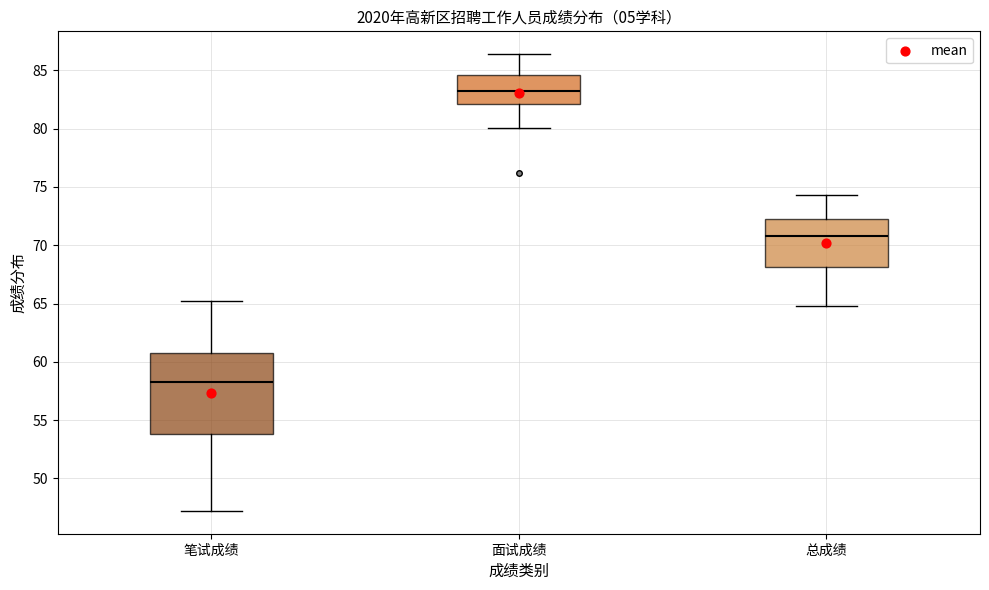

Where does the median line of the box for 笔试成绩 sit on the y-axis? The values are not printed on the chart, so give them approximately, as read against the axis.

58.0